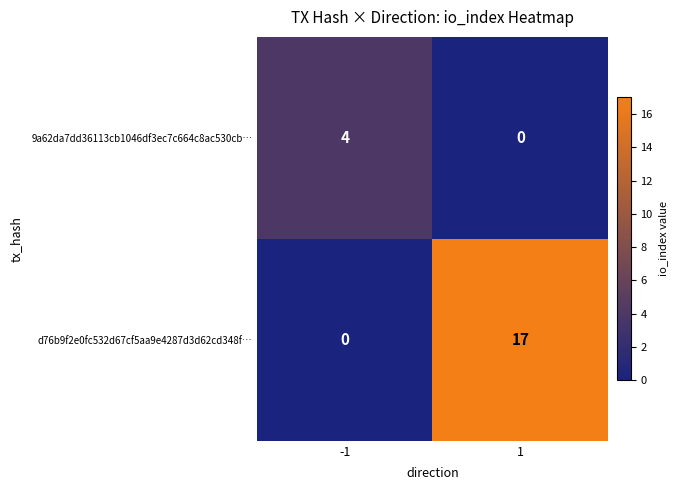

At which category does the chart reach its peak across all series?

1